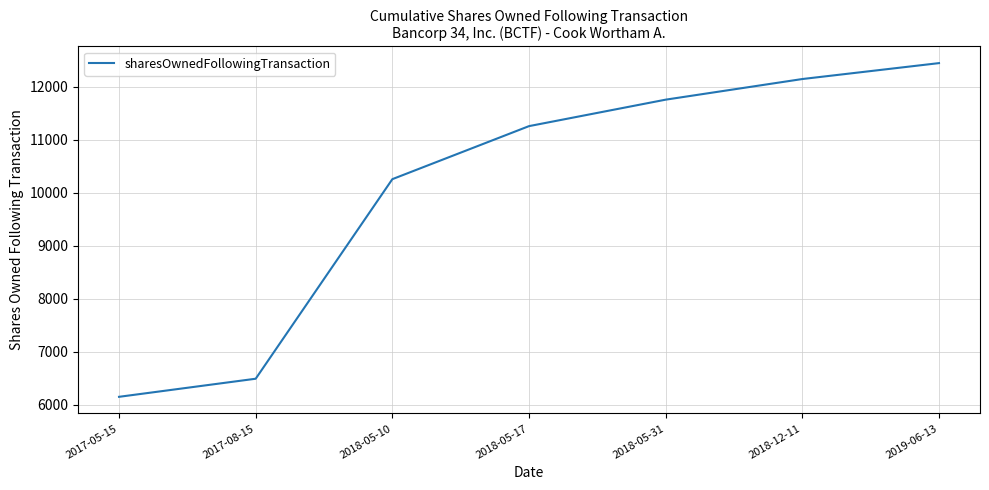

What is the average value?

10073